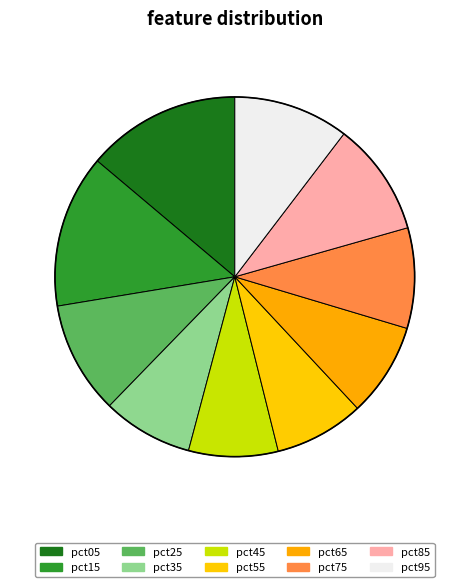

Between pct15 and pct65, which is larger?

pct15